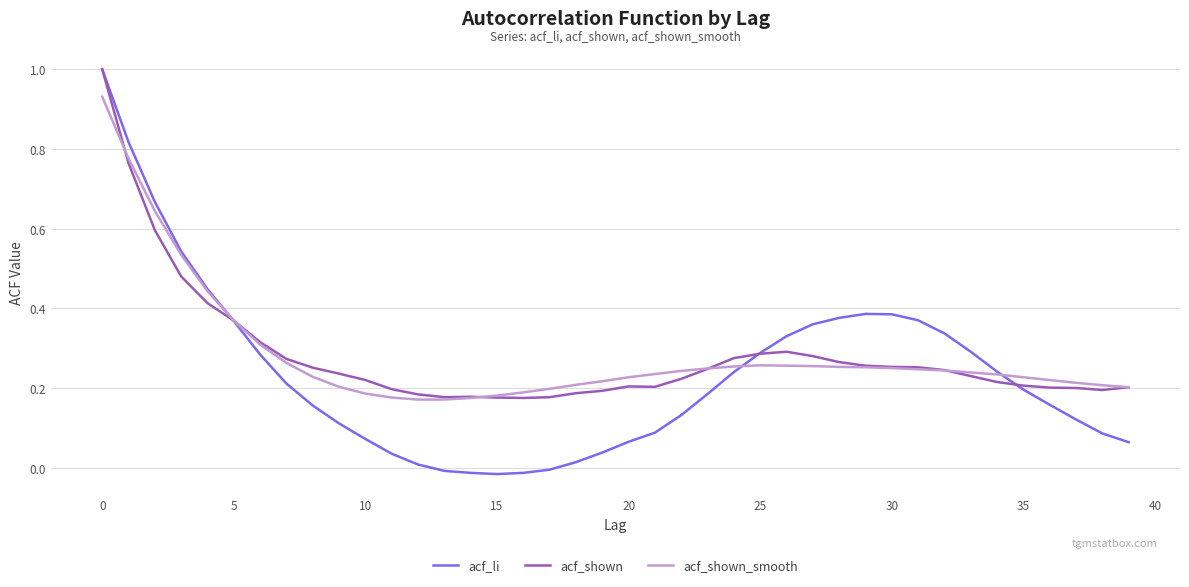

Which series has the widest spread of values?

acf_li